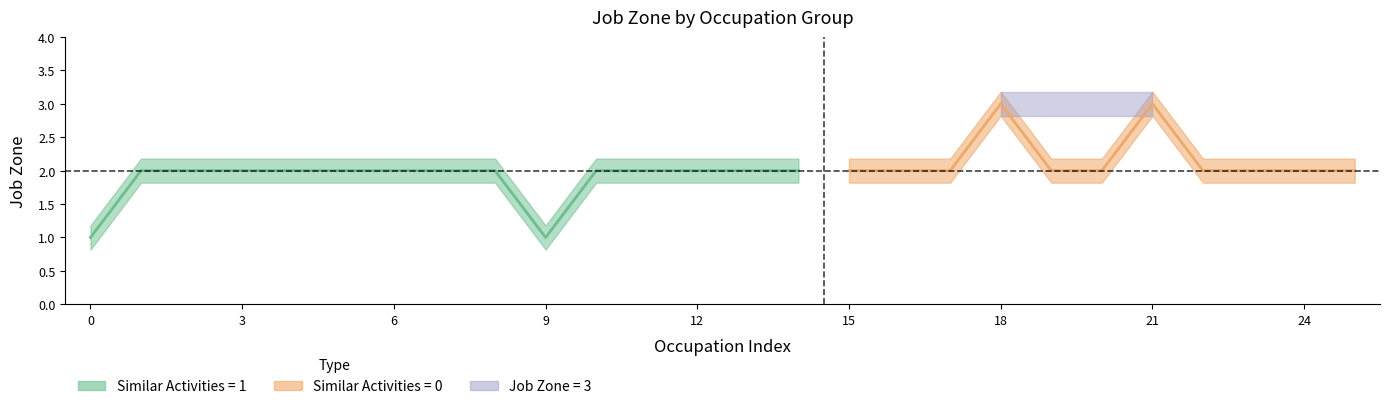

How many interior local valleys does the Job Zone series have?

1